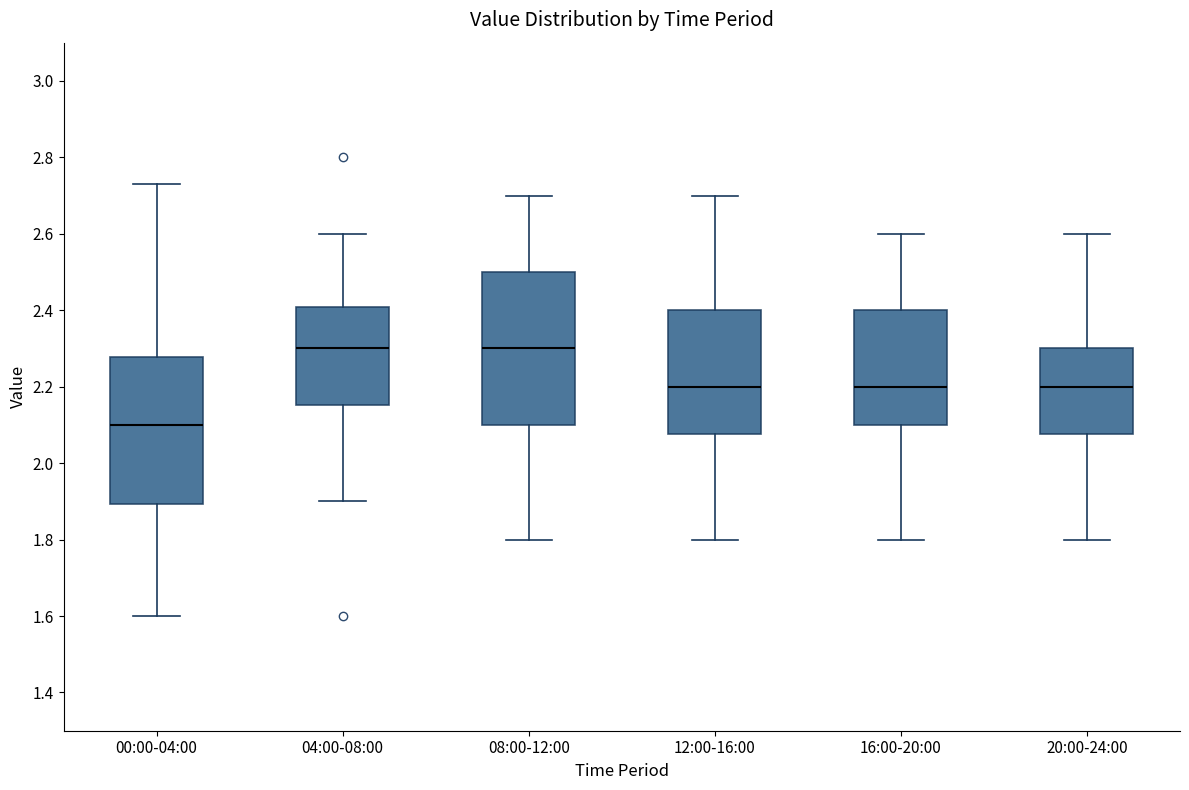

Reading left to right, transcribe this box plot: for each box, give where its median line is, the range the box spans, and where its two whiskers end, as read against the y-axis. The values are not printed on the chart, so give them approximately, as read against the axis.

00:00-04:00: median 2.10, box 1.90 to 2.28, whiskers 1.60 to 2.74
04:00-08:00: median 2.30, box 2.16 to 2.40, whiskers 1.90 to 2.60
08:00-12:00: median 2.30, box 2.10 to 2.50, whiskers 1.80 to 2.70
12:00-16:00: median 2.20, box 2.08 to 2.40, whiskers 1.80 to 2.70
16:00-20:00: median 2.20, box 2.10 to 2.40, whiskers 1.80 to 2.60
20:00-24:00: median 2.20, box 2.08 to 2.30, whiskers 1.80 to 2.60